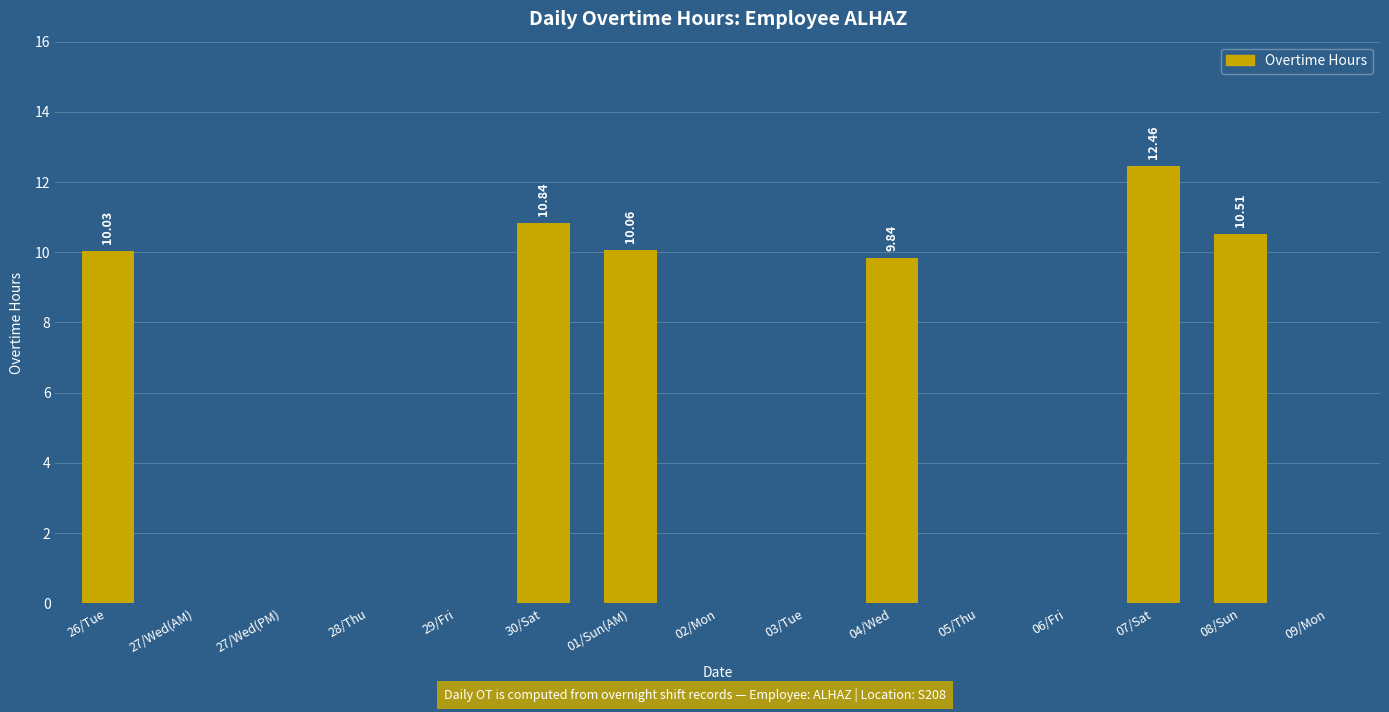

What is the approximate value at 08/Sun?

10.5